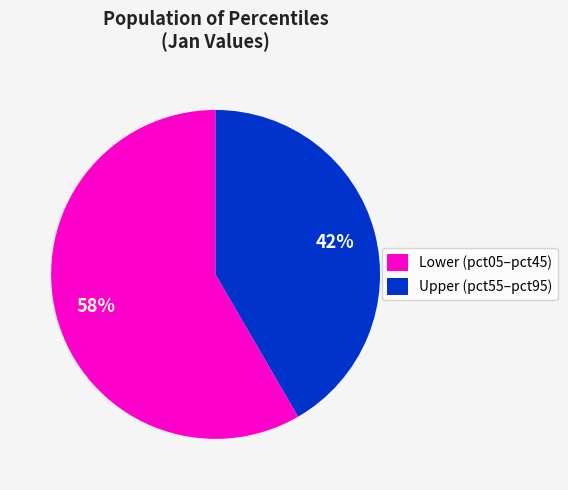

Do Lower (pct05–pct45) and Upper (pct55–pct95) together represent more than half of the pie?

Yes